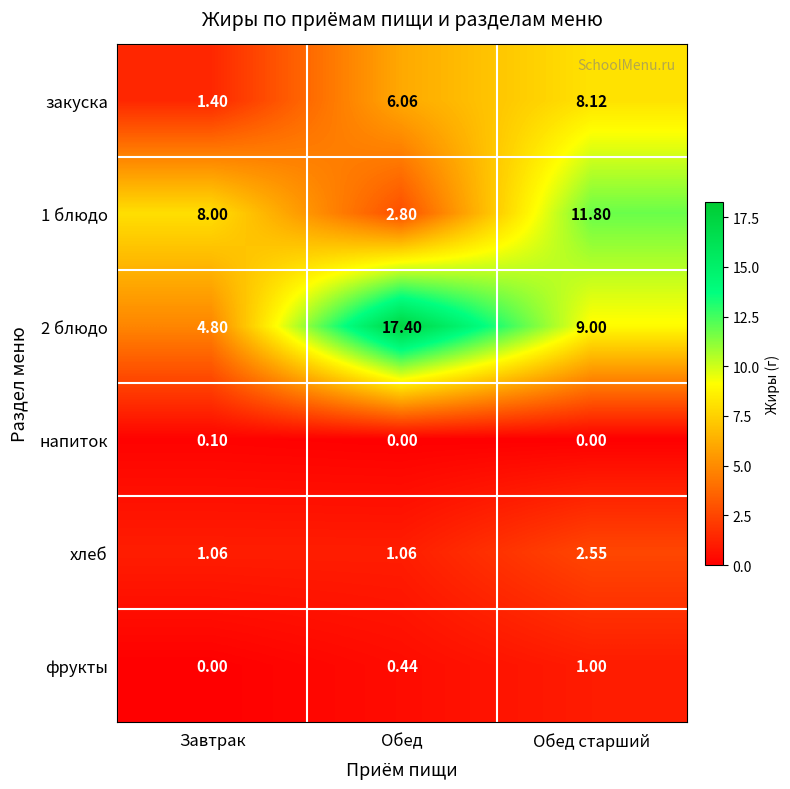

Rank the series at Обед from lowest to highest value.

напиток, фрукты, хлеб, 1 блюдо, закуска, 2 блюдо